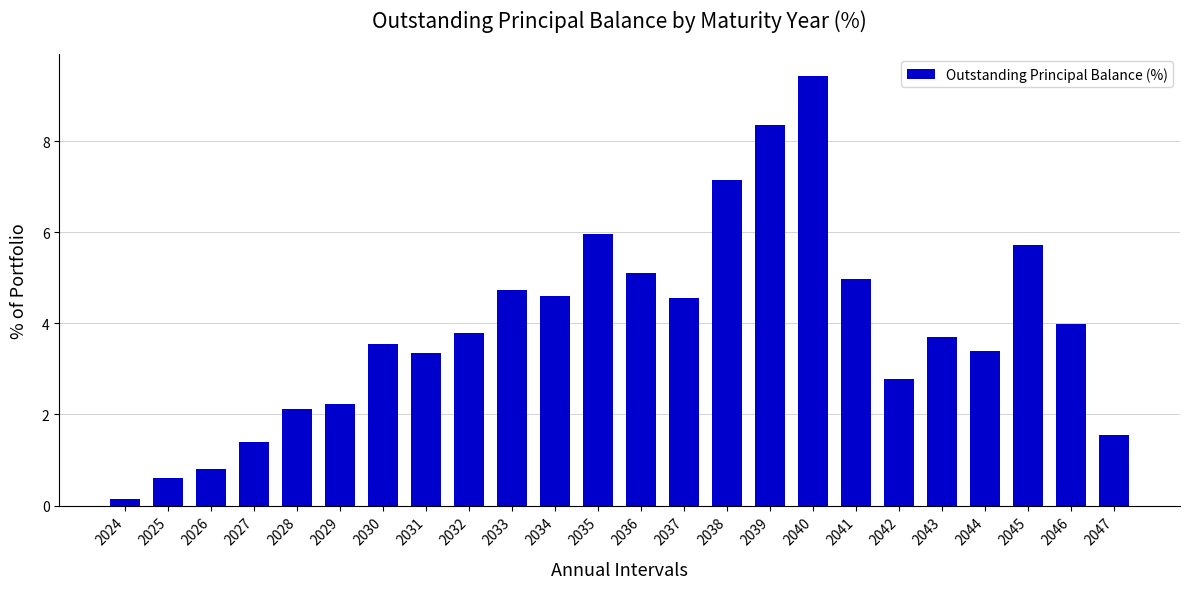

Between 2047 and 2027, which is larger?

2047